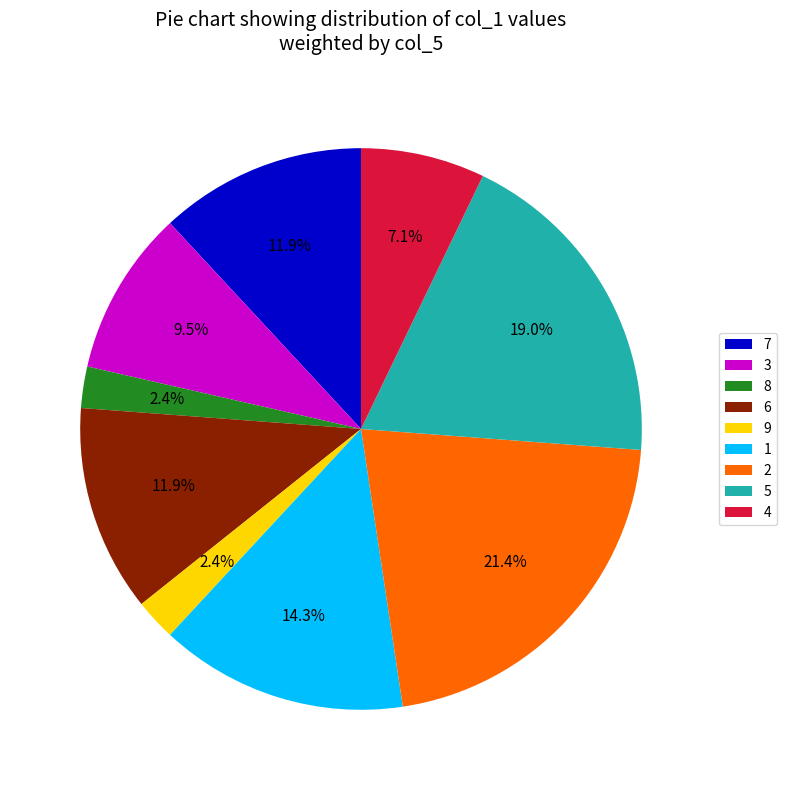

To the nearest percent, what is the difference between the largest and smallest slice percentages?

19%